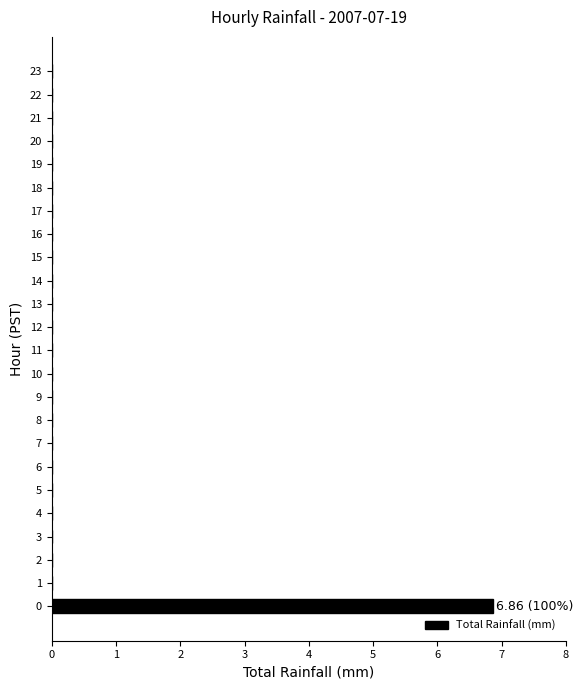

Reading bottom to top, extract all data points from this chart.

0=6.9	1=0.0	2=0.0	3=0.0	4=0.0	5=0.0	6=0.0	7=0.0	8=0.0	9=0.0	10=0.0	11=0.0	12=0.0	13=0.0	14=0.0	15=0.0	16=0.0	17=0.0	18=0.0	19=0.0	20=0.0	21=0.0	22=0.0	23=0.0